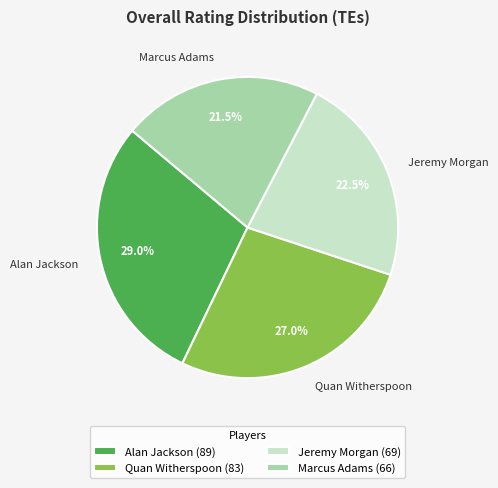

What percentage do Jeremy Morgan and Marcus Adams together represent?

44.0%